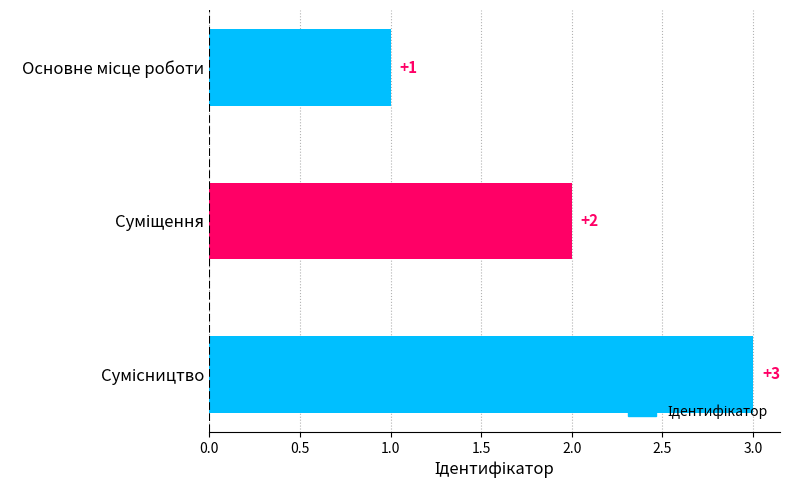

Count the values in the range 1 to 3.

3